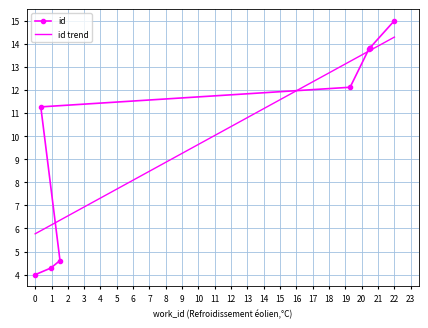

Is this an area chart (filled region under the line)?

No